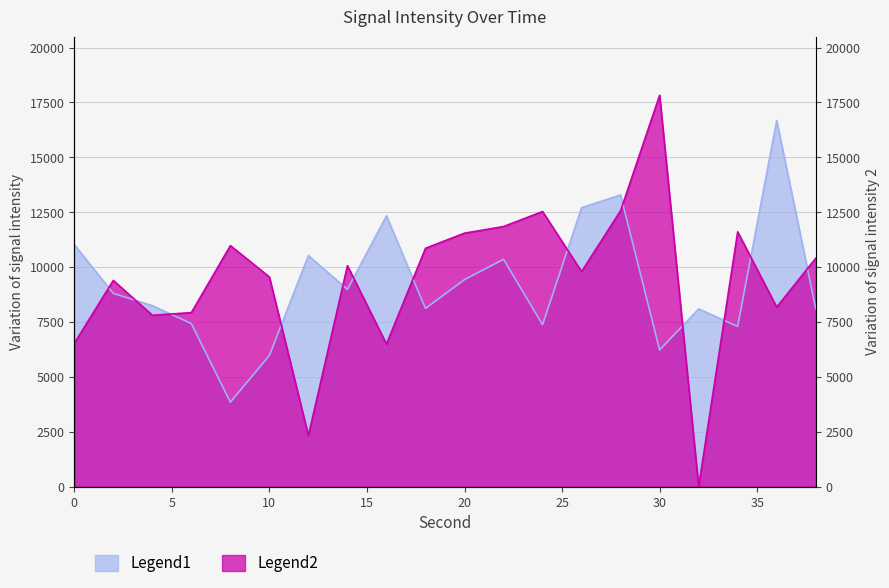

Where is Intensity (dBm) - Series1 nearest to the value 10261?

22